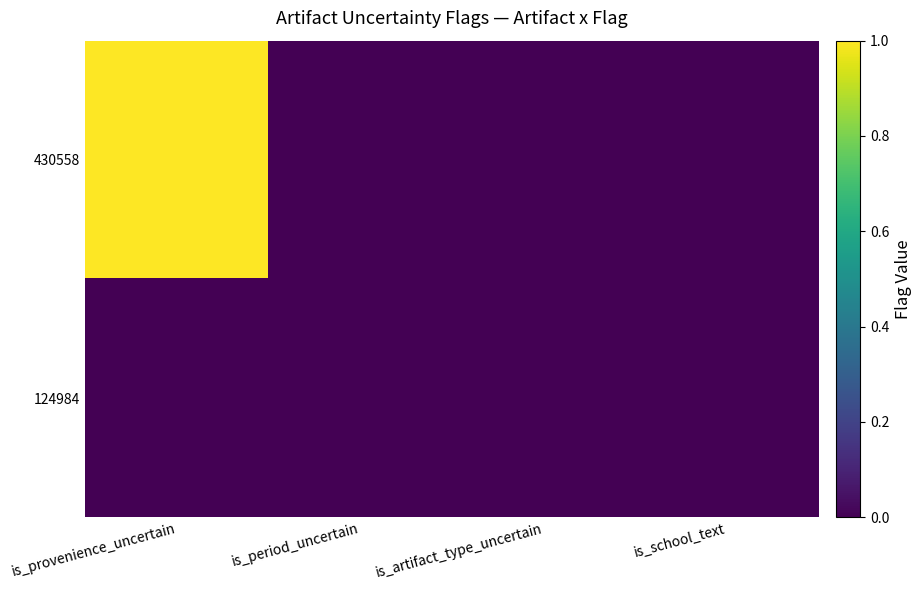

Rank the series by their average value, from lowest to highest.

124984, 430558